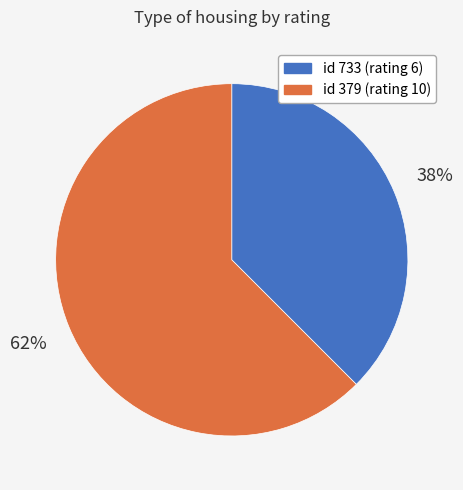

Is there any slice that represents more than half of the pie?

Yes